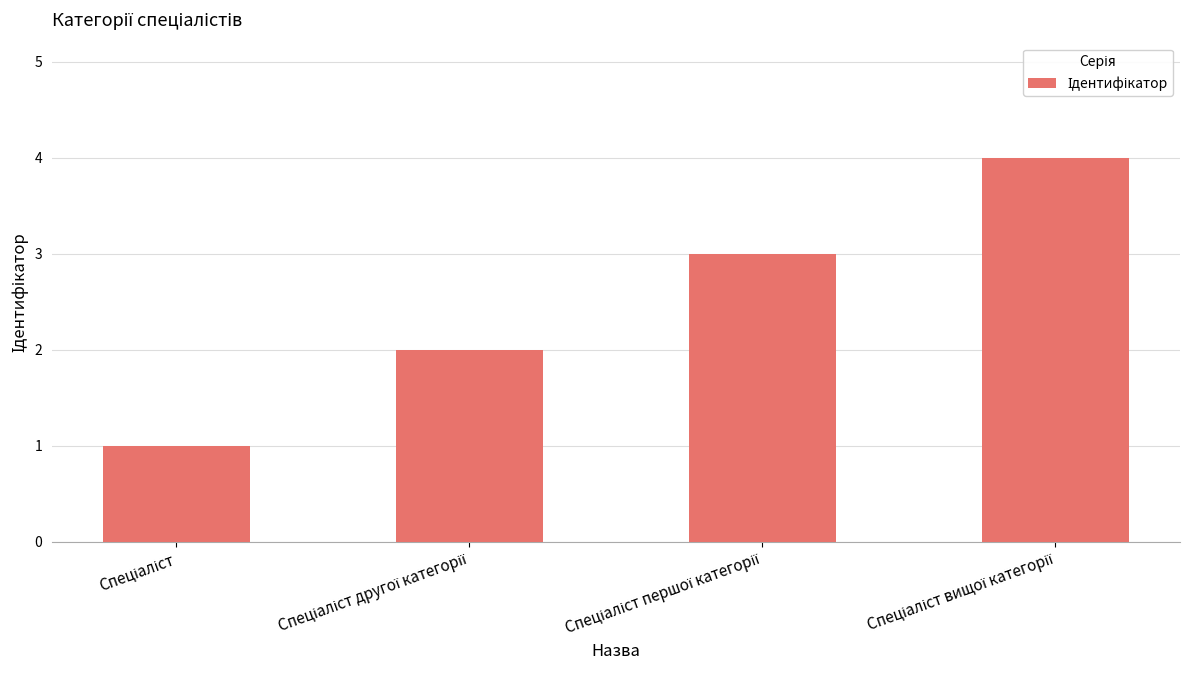

What is the maximum value shown in the chart?

4